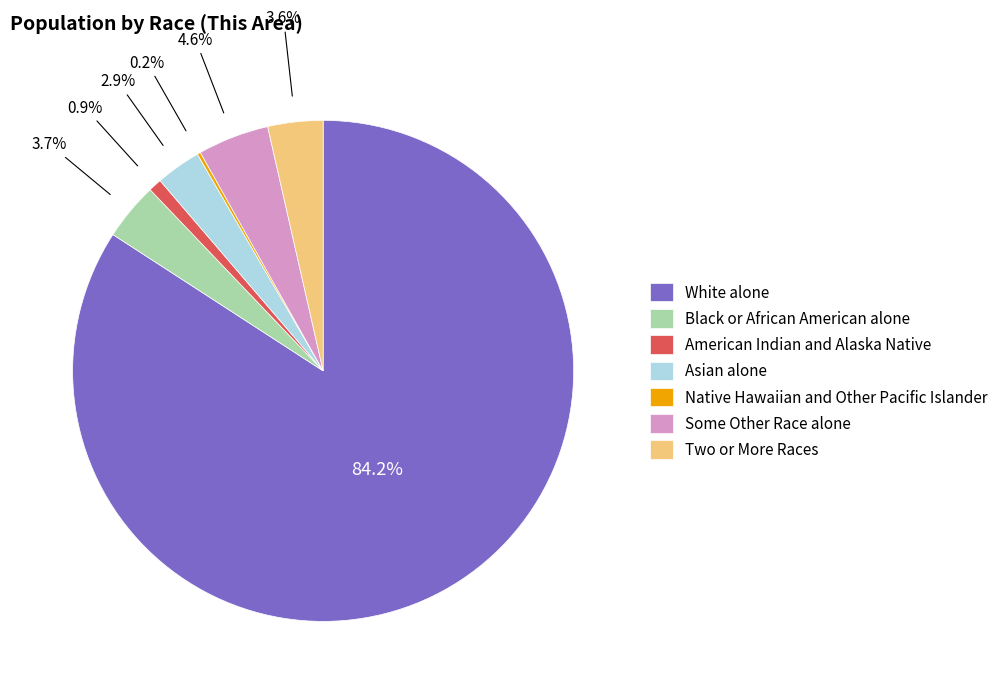

To the nearest percent, what is the difference between the largest and smallest slice percentages?

84%